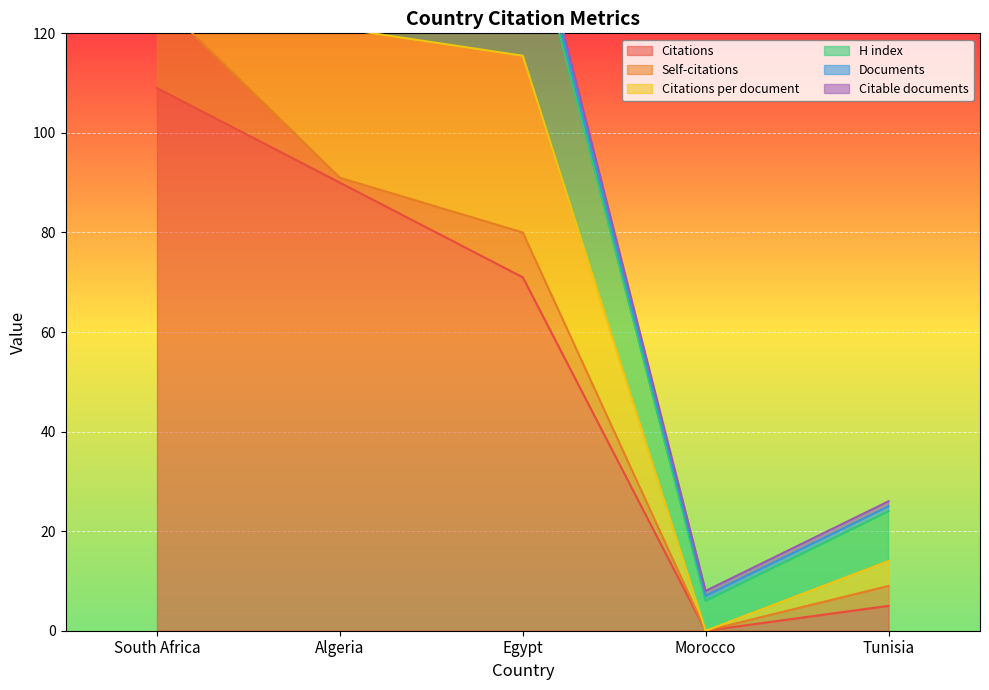

What are all the series names shown in the legend?

Citations, Self-citations, Citations per document, H index, Documents, Citable documents